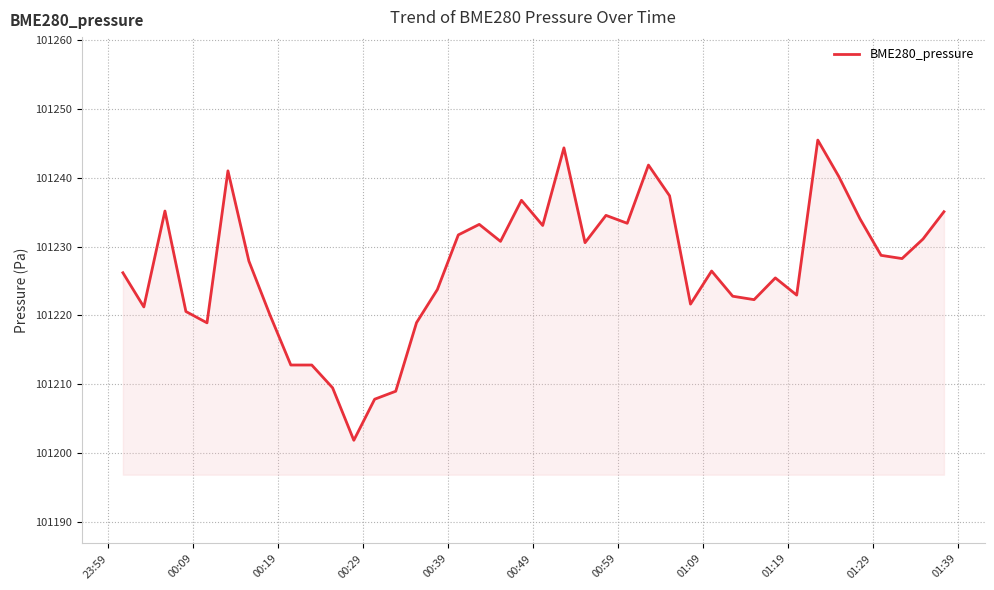

What is the smallest value displayed?

101201.8